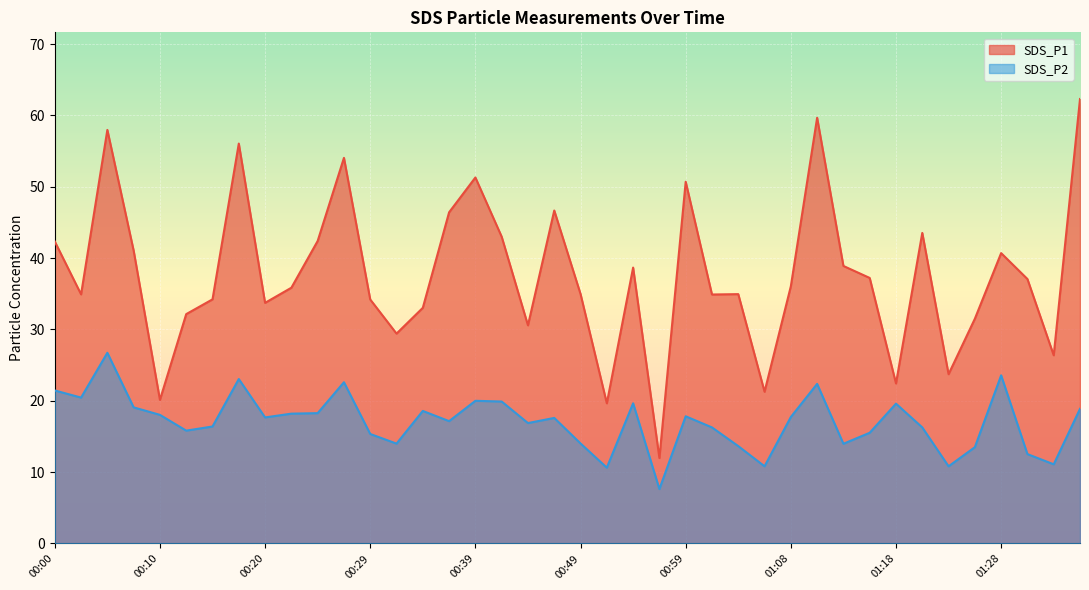

Which has a higher value, 01:06 or 01:08?

01:08